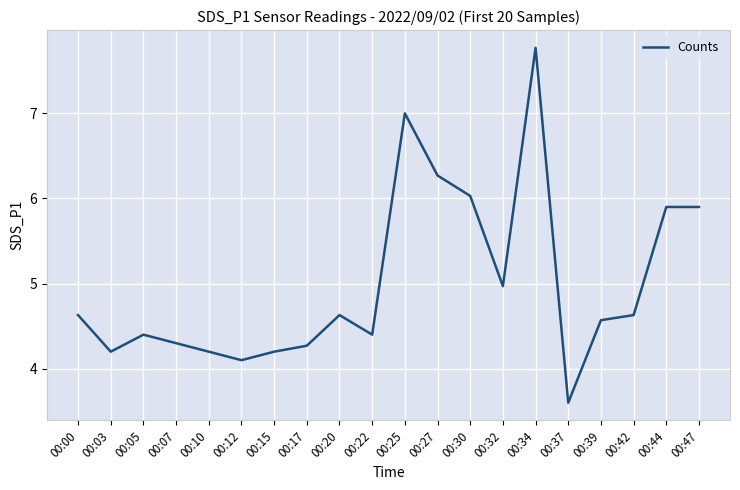

What is the difference between the values at 00:37 and 00:27?

2.7